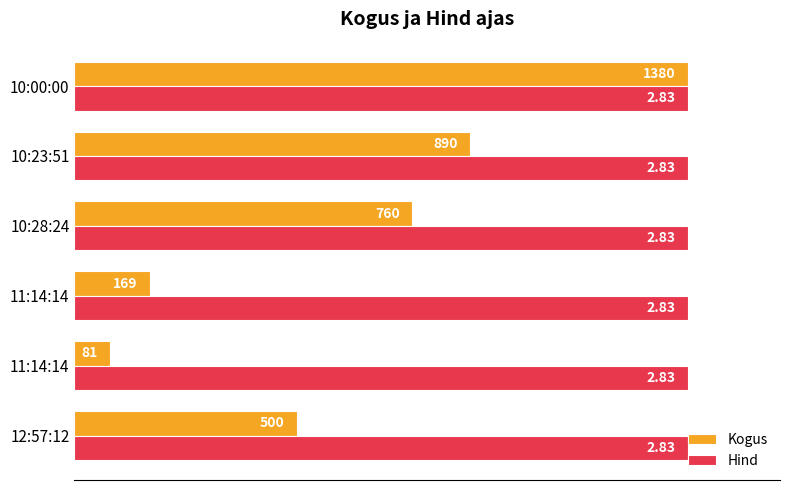

What are all the series names shown in the legend?

Kogus, Hind